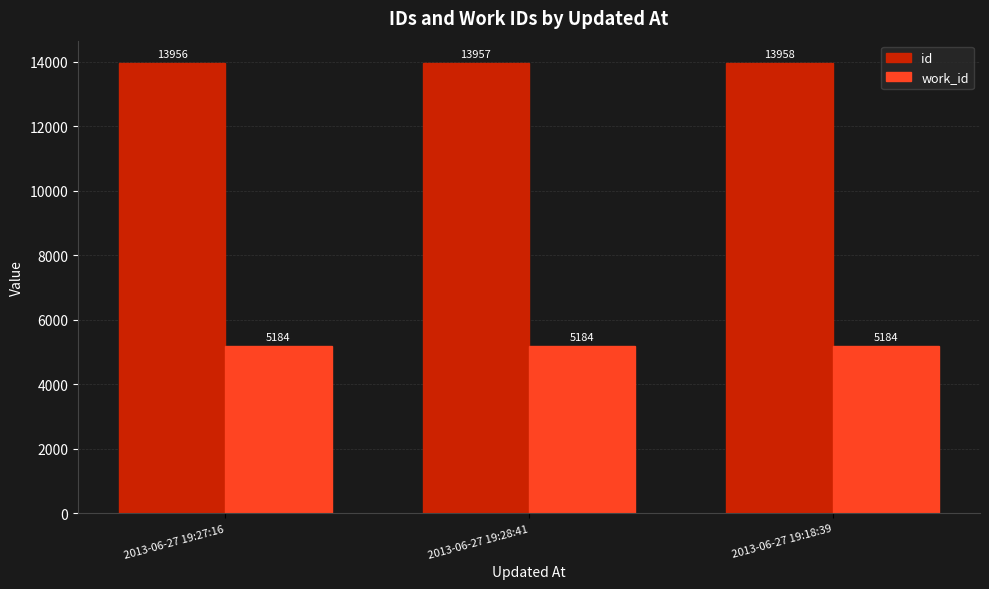

Which series has the largest range (max minus min)?

id